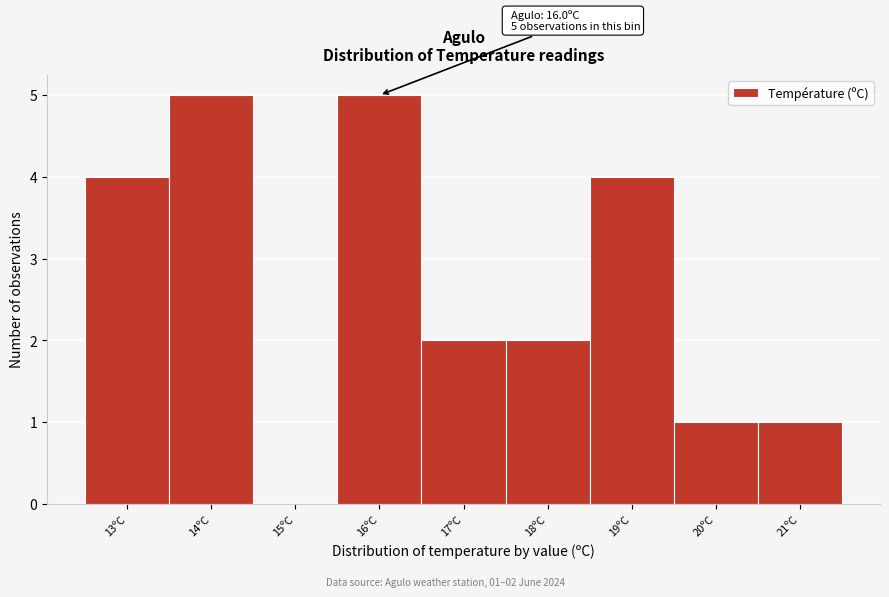

Reading left to right, extract all data points from this chart.

13ºC=4	14ºC=5	15ºC=0	16ºC=5	17ºC=2	18ºC=2	19ºC=4	20ºC=1	21ºC=1